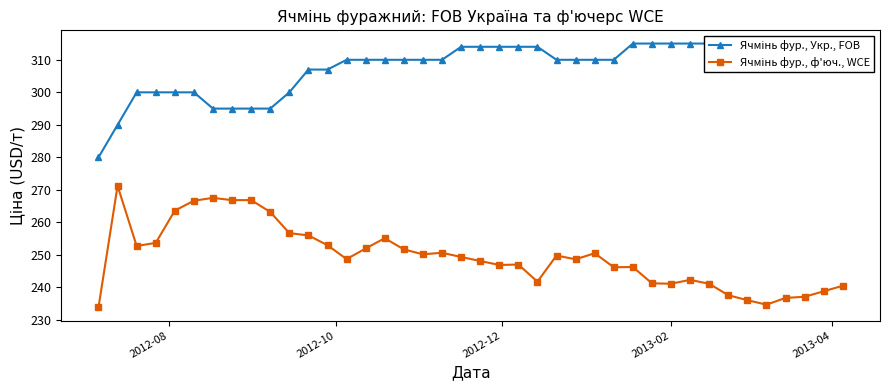

What is the sum of all Ячмінь фур., ф'юч., WCE values?

9983.2